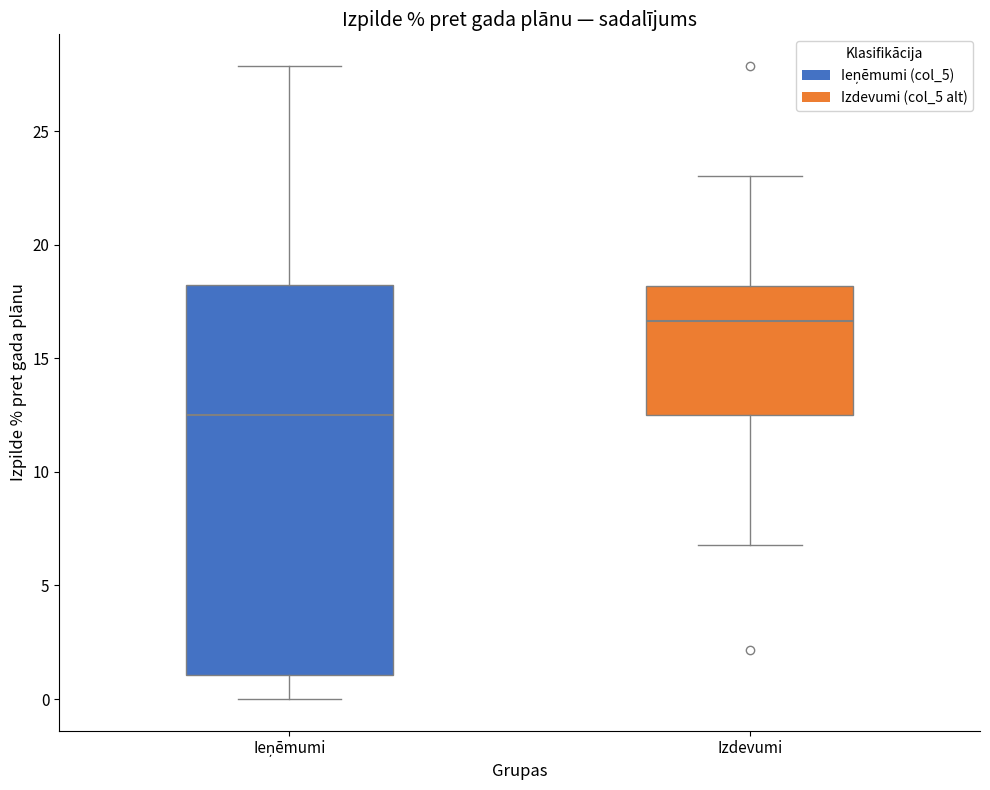

Which box has the highest median line?

Izdevumi